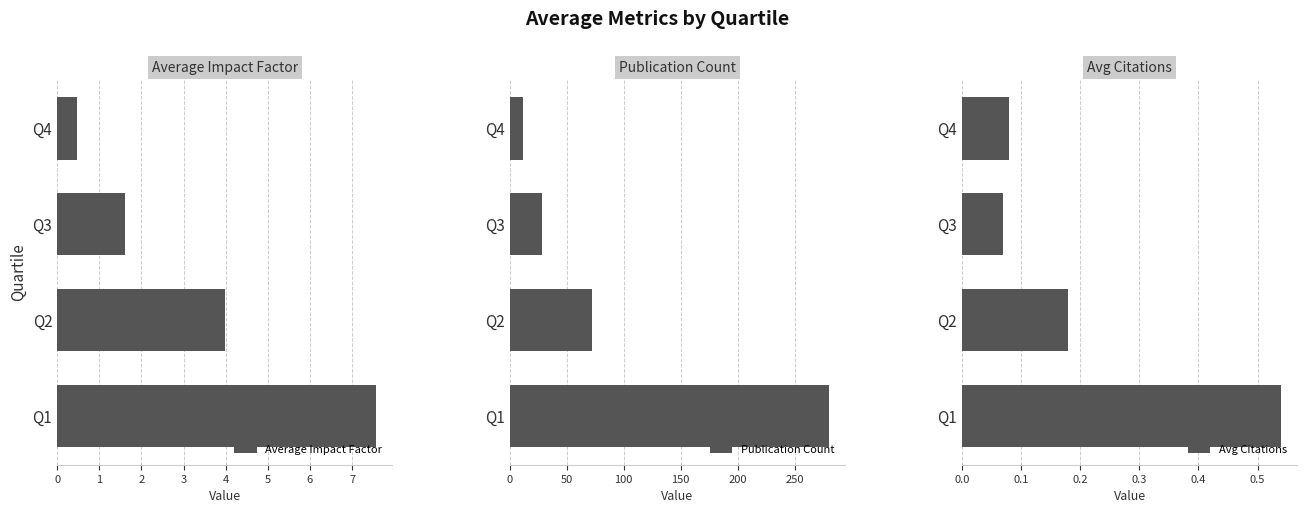

List the labels in order of Average Impact Factor value, largest first.

Q1, Q2, Q3, Q4